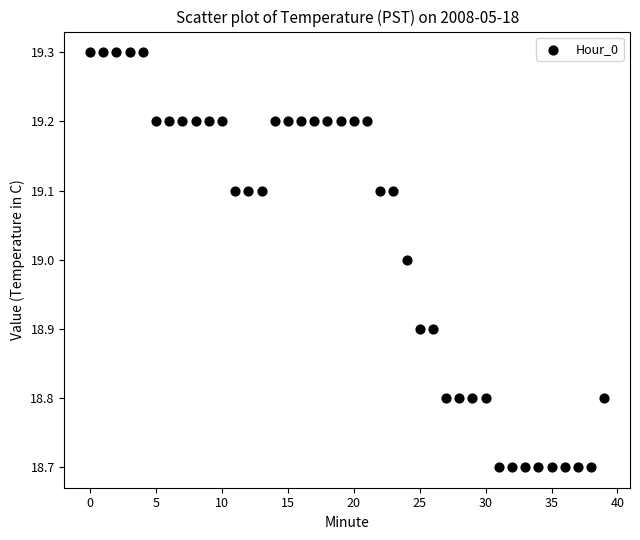

What is the range of Y values (max minus min)?

0.6